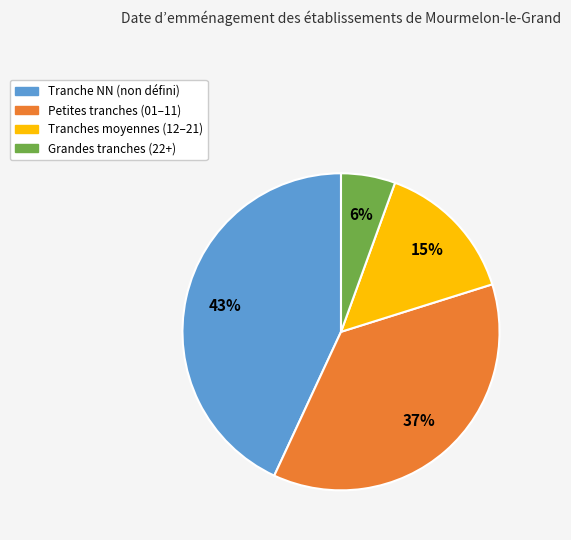

Is there any slice that represents more than half of the pie?

No